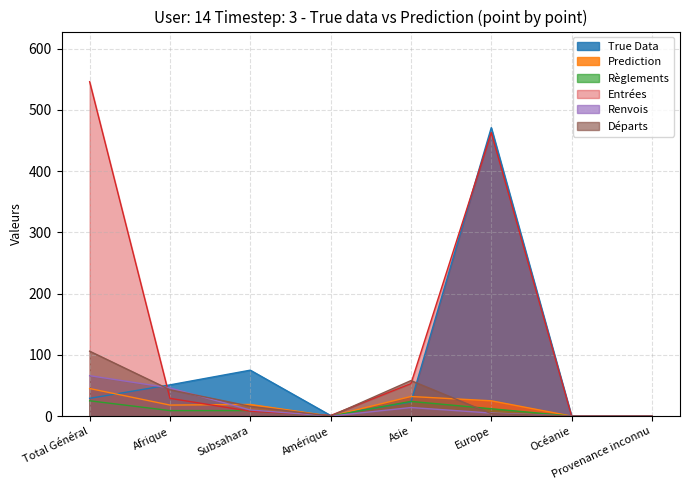

The Départs series shows 59 at Total Général. True or false?

False